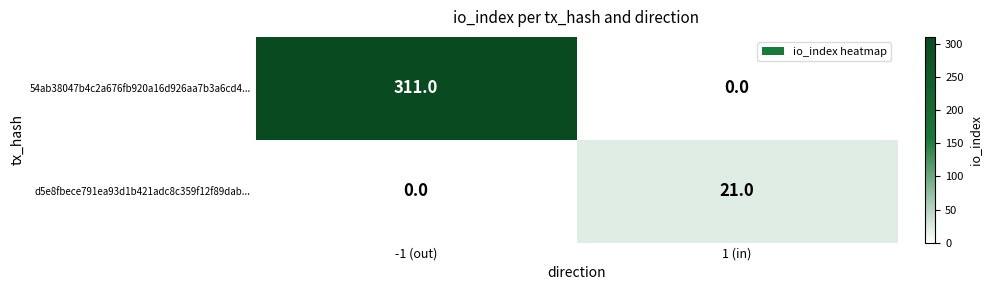

The 54ab38047b4c2a676fb920a16d926aa7b3a6cd4... series shows 96 at -1 (out). True or false?

False